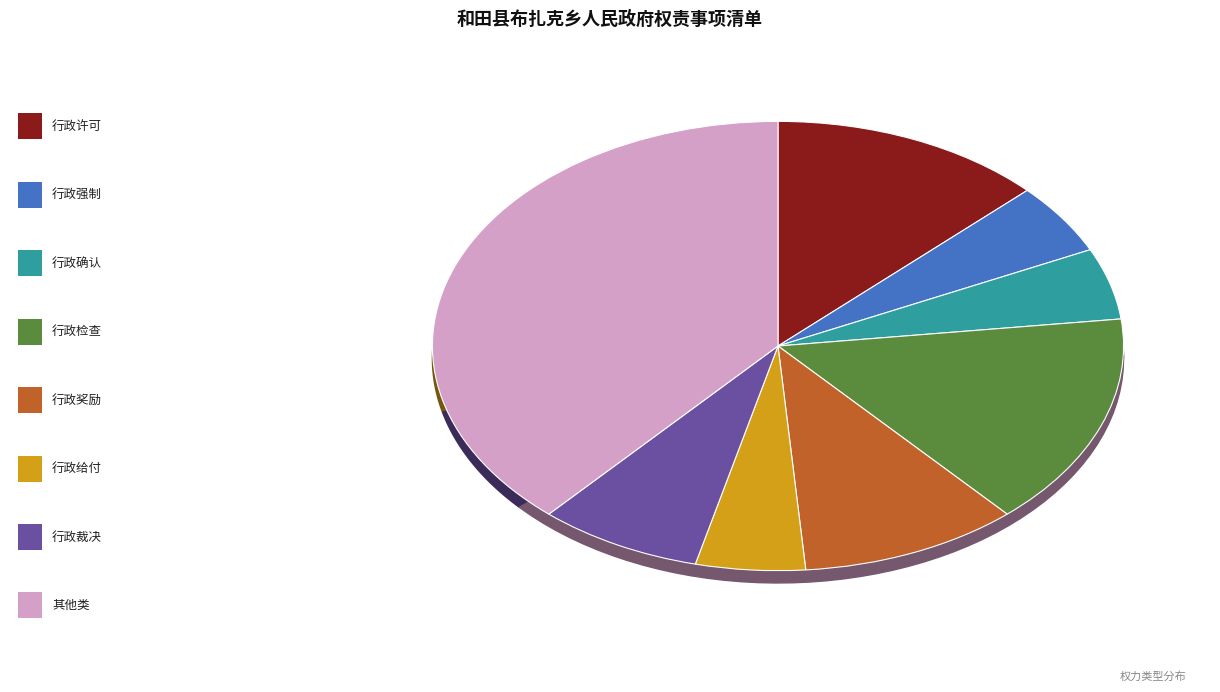

To the nearest percent, what is the difference between the largest and smallest slice percentages?

33%